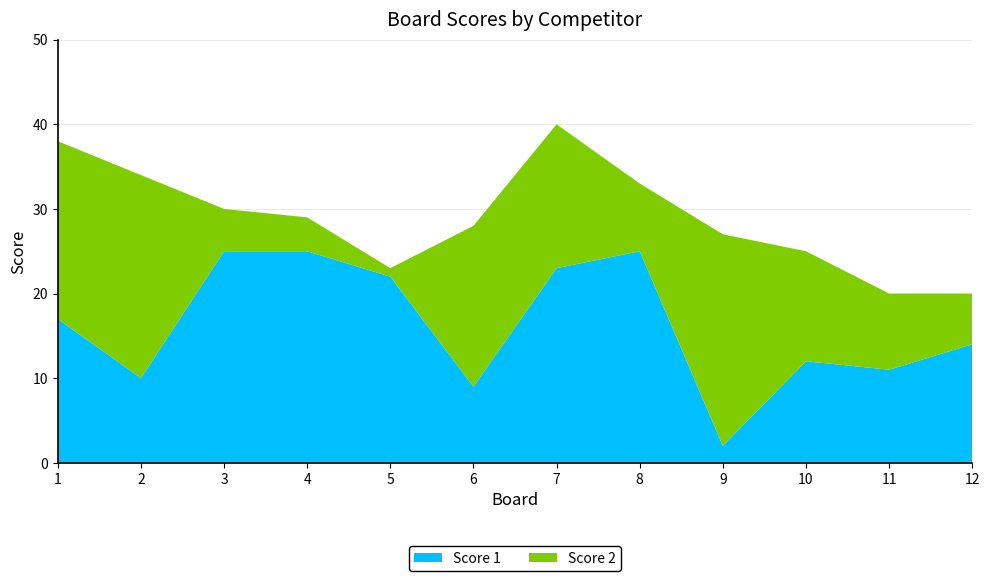

Reading left to right, list all the values displayed in this chart.

Score 1: 17	10	25	25	22	9	23	25	2	12	11	14
Score 2: 21	24	5	4	1	19	17	8	25	13	9	6